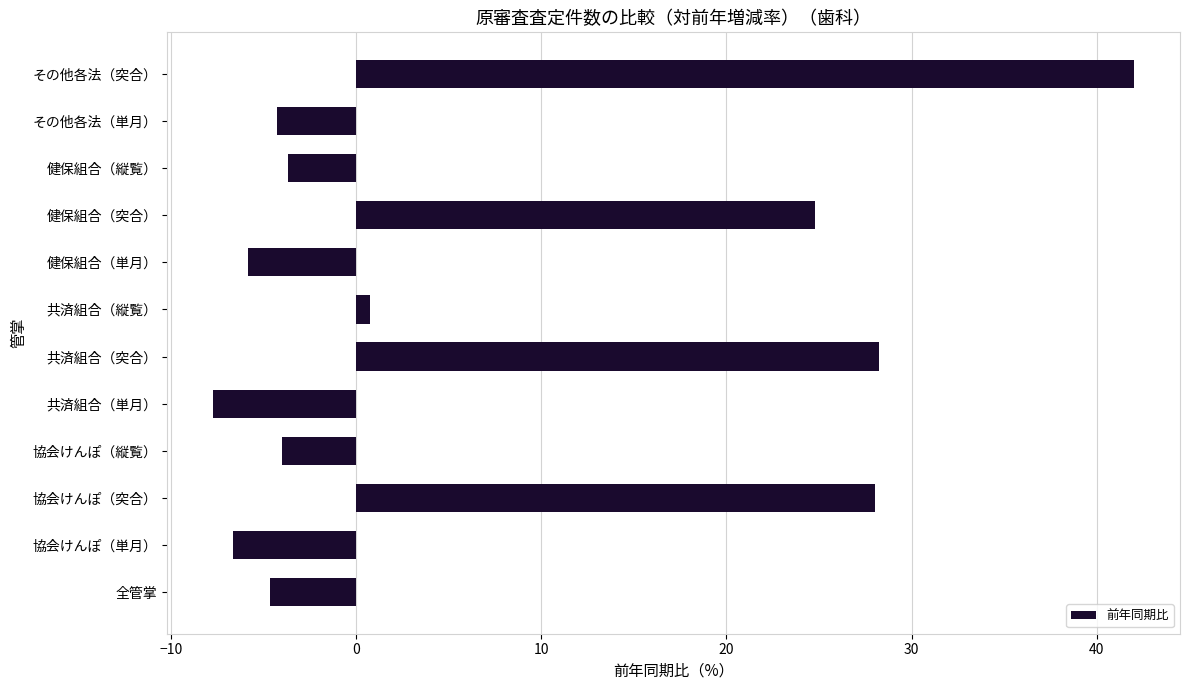

What is the sum of all values?

87.0